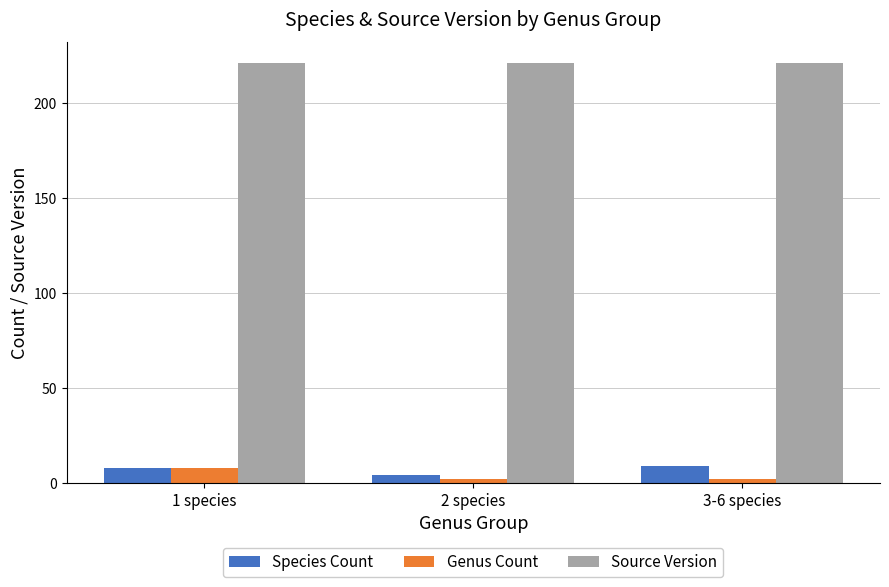

At how many categories does at least one series exceed 193?

3